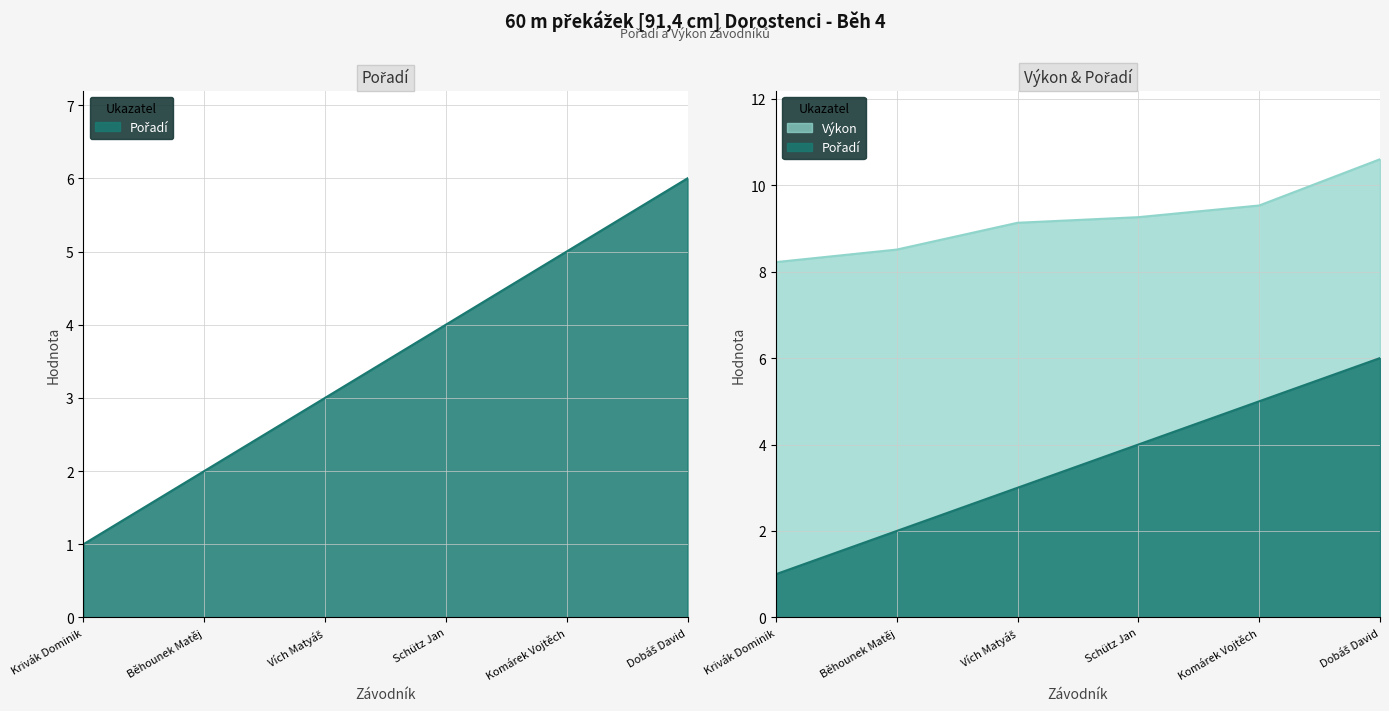

At which category does the chart reach its minimum across all series?

Krivák Dominik